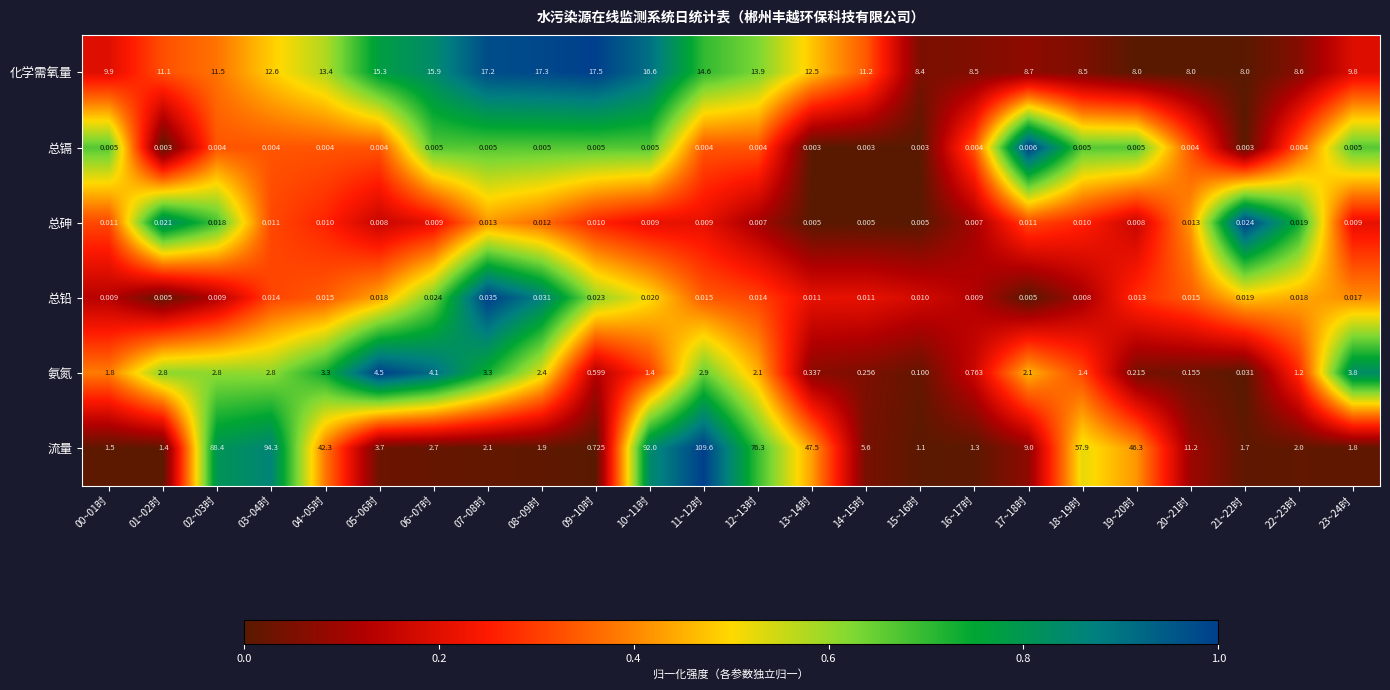

Which series has the largest total across all categories?

流量